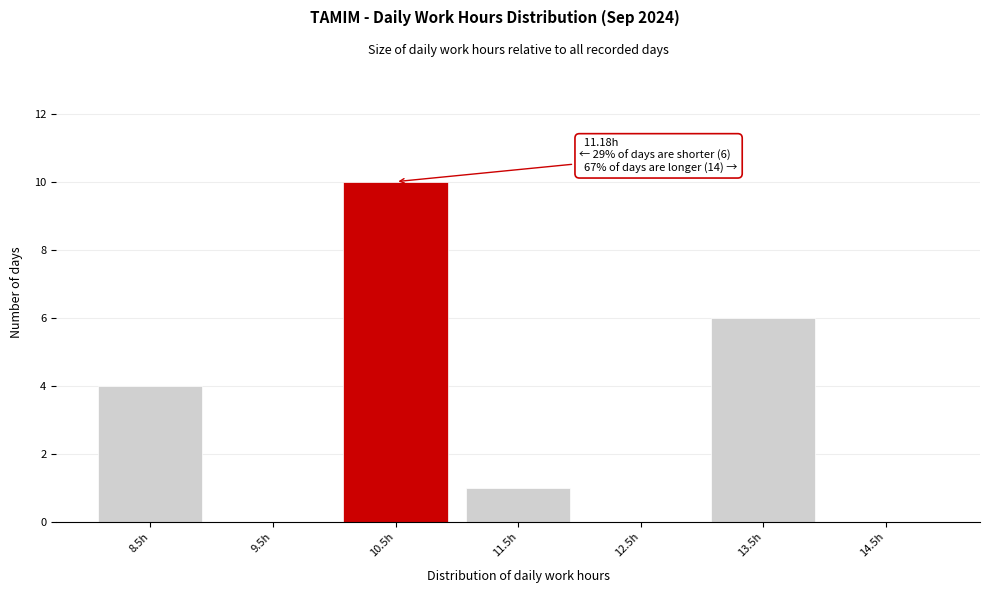

Reading right to left, what are all the values shown in this chart?

14.5h=0	13.5h=6	12.5h=0	11.5h=1	10.5h=10	9.5h=0	8.5h=4